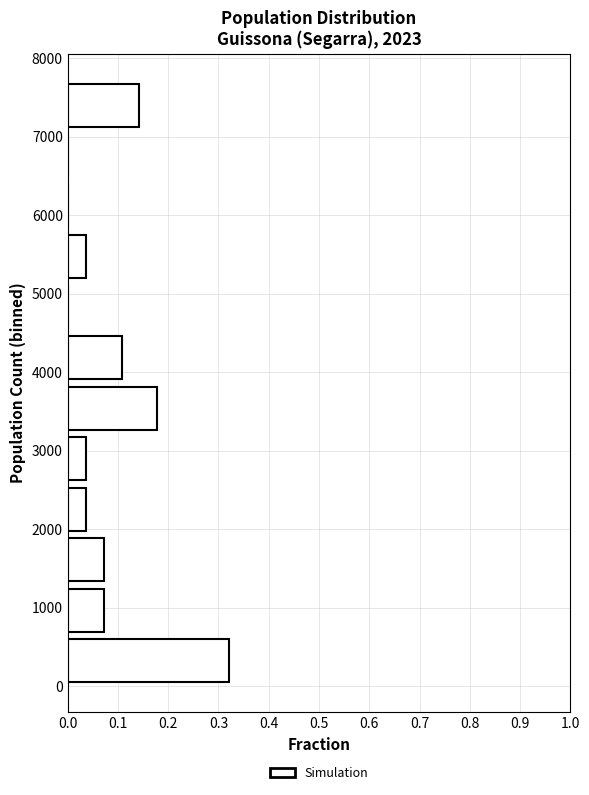

Reading bottom to top, transcribe this chart: for each bar, give the range it covers on the y-axis and its length. Neither the bar edges nor the lengths are printed on the chart, so give them approximately, as read against the axes.

0 to 600: 0.32
600 to 1300: 0.07
1300 to 1900: 0.07
1900 to 2600: 0.04
2600 to 3200: 0.04
3200 to 3900: 0.18
3900 to 4500: 0.11
4500 to 5200: 0
5200 to 5800: 0.04
5800 to 6400: 0
6400 to 7100: 0
7100 to 7700: 0.14